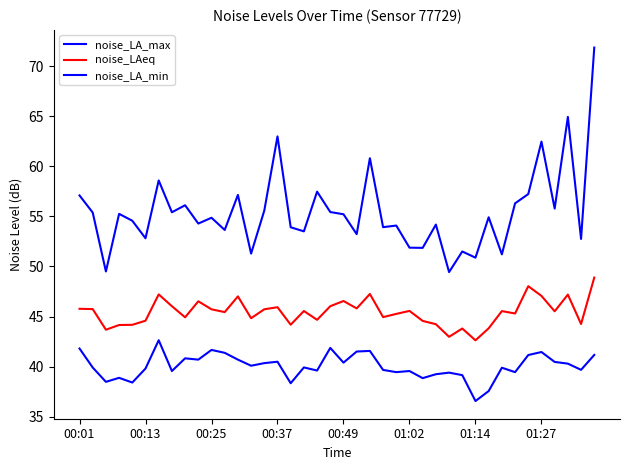

Is this an area chart (filled region under the line)?

No